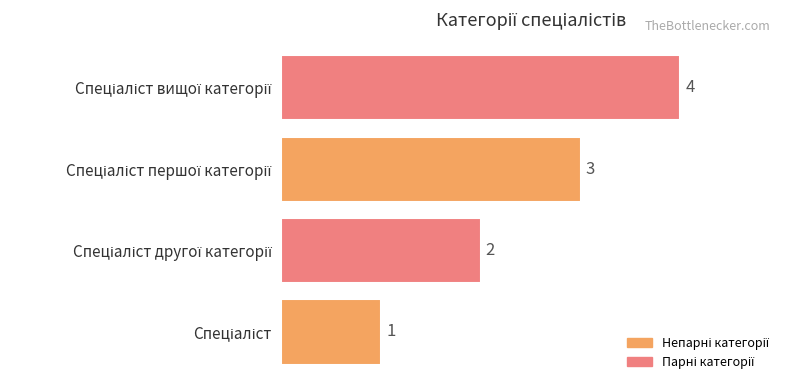

Count the values in the range 2 to 4.

3